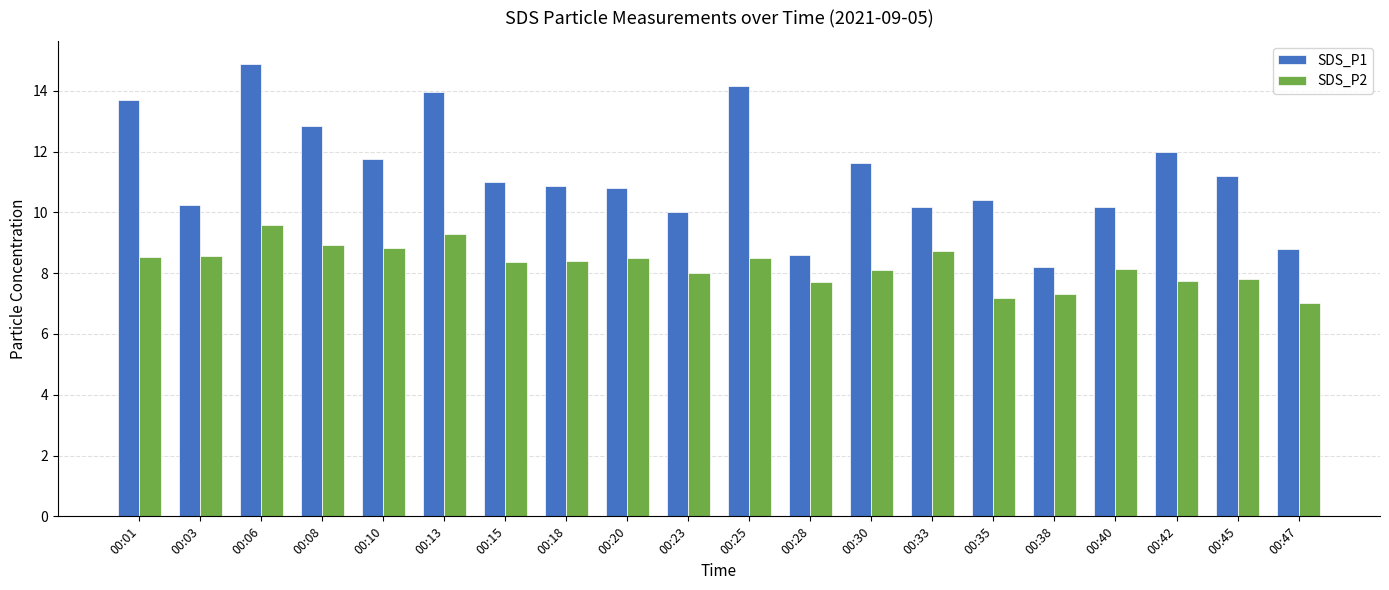

True or false: SDS_P2 has a value of 2.7 at 00:33.

False